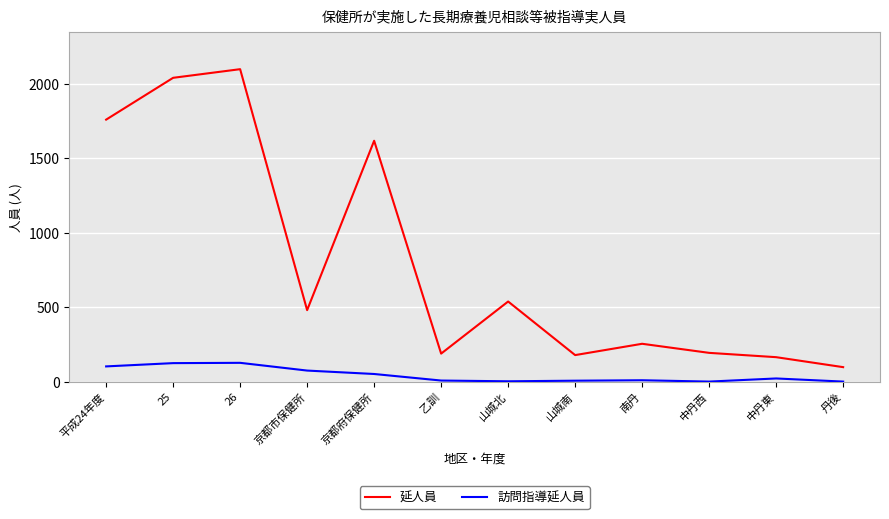

Where does the 延人員 series first go above 481?

平成24年度